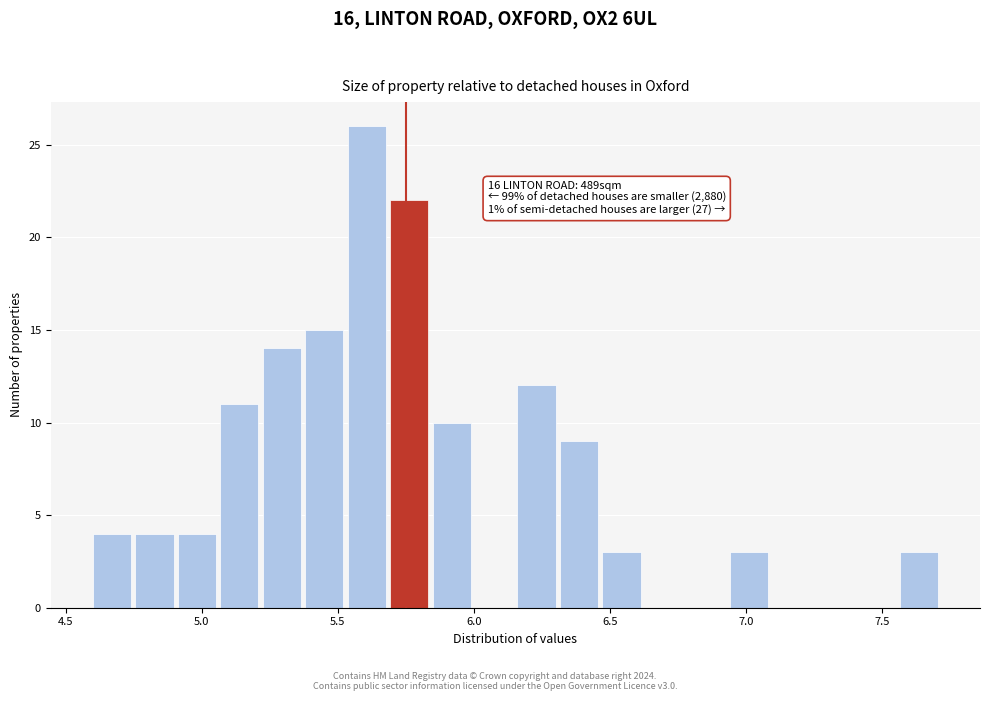

Around what value on the x-axis is the tallest bar? Give the approximate position of its centre, as read against the axis.

5.60